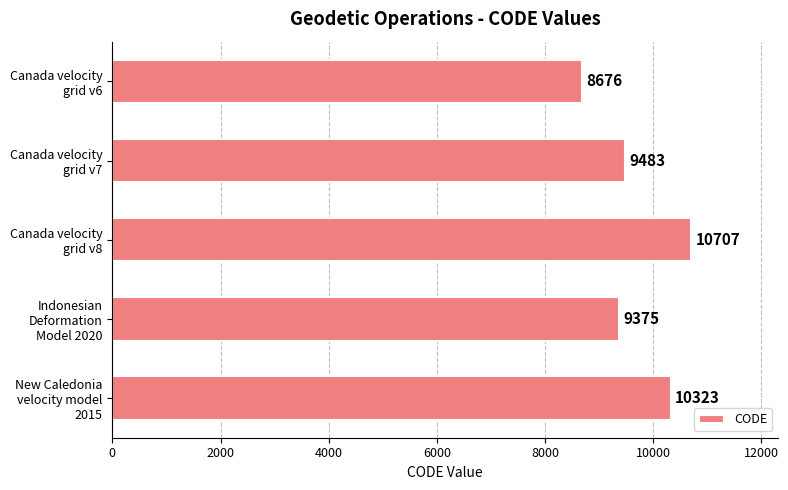

What is the difference between the maximum and minimum values?

2031